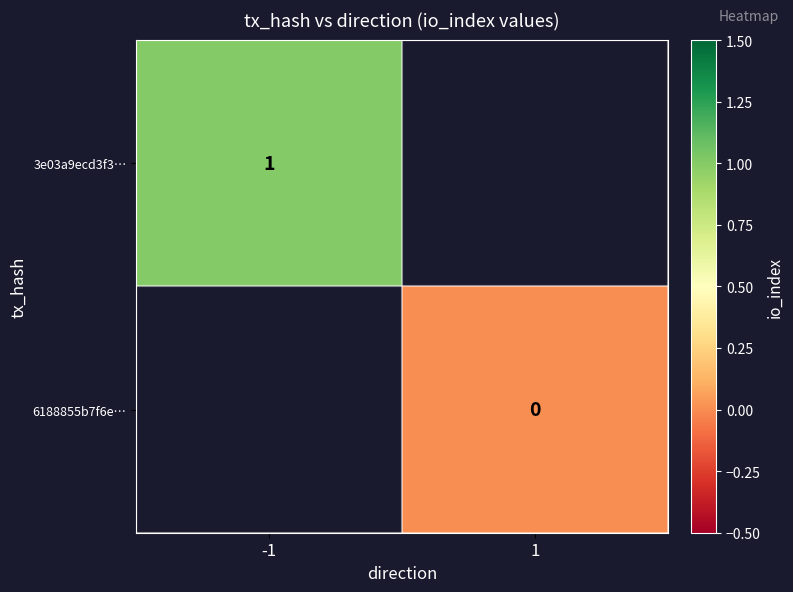

Is the value of 3e03a9ecd3f3… at -1 greater than the value of 6188855b7f6e… at 1?

Yes